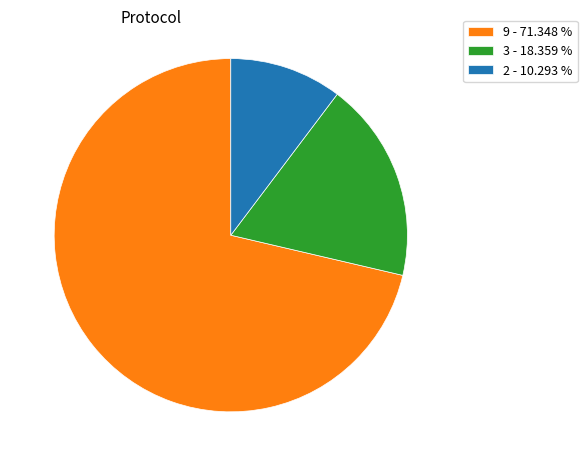

Is there a majority slice in this chart?

Yes